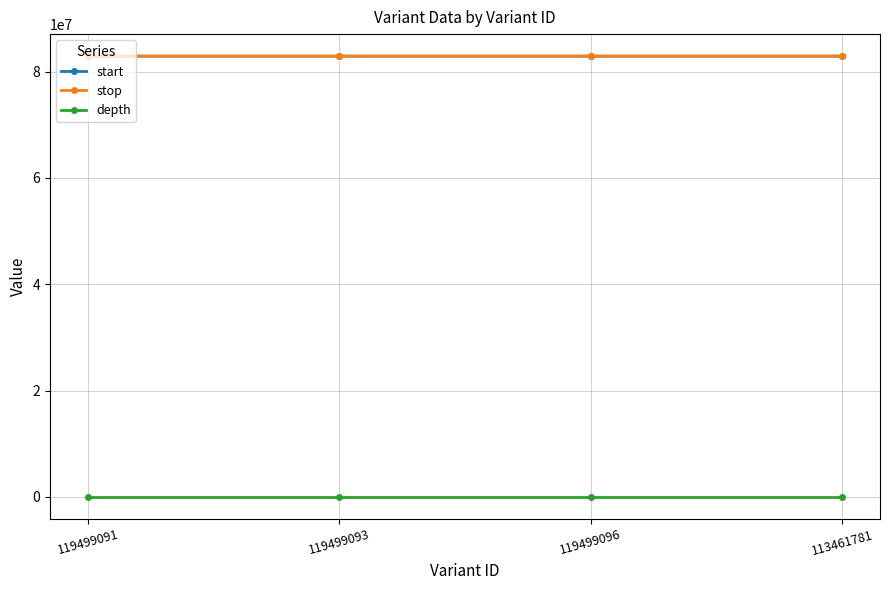

What is the sum of the depth values at 119499093 and 119499091?

20